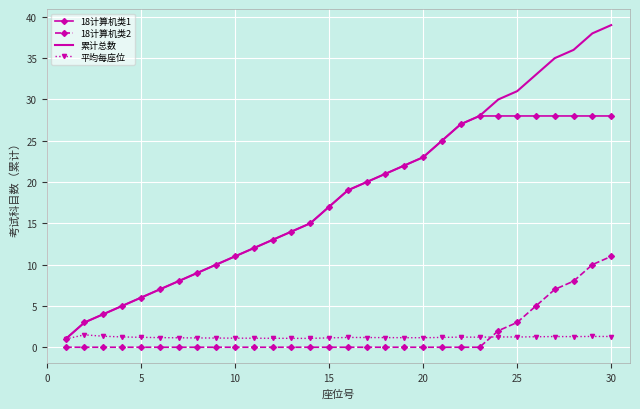

Rank the series by their maximum value, from highest to lowest.

累计总数, 18计算机类1, 18计算机类2, 平均每座位